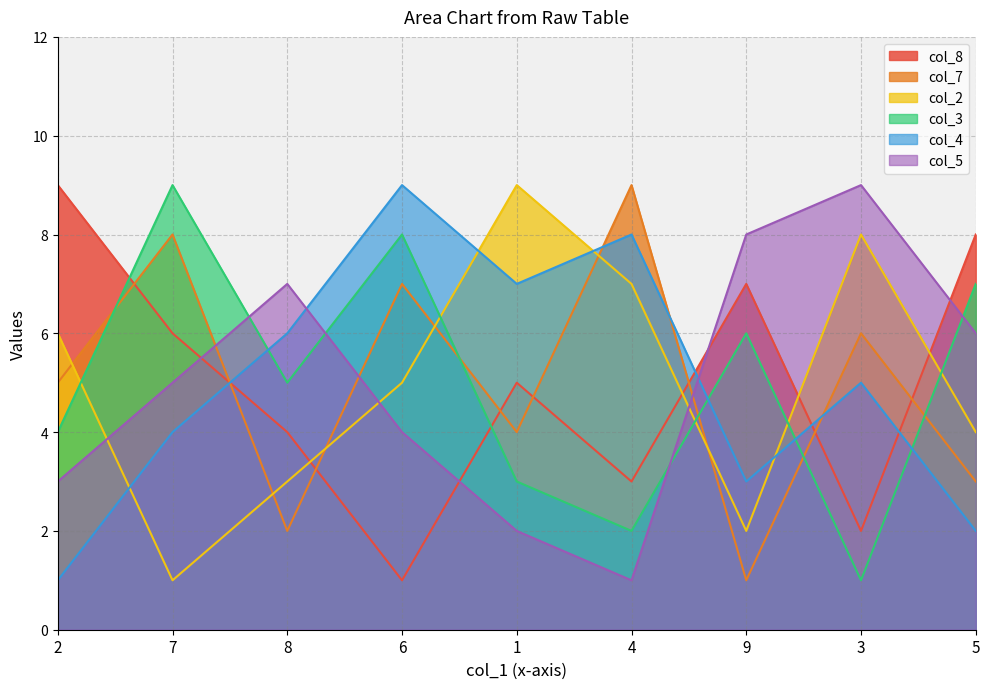

How many lines are shown in the chart?

6